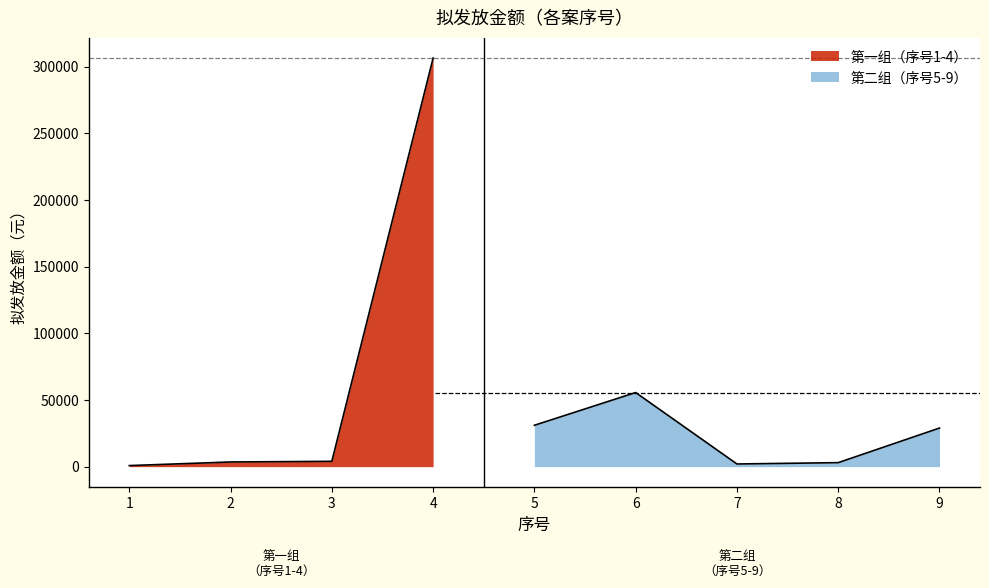

What is the sum of the values at 7 and 8?

5000.0